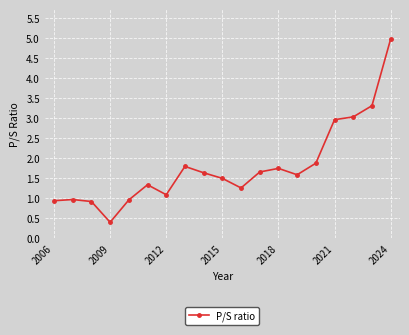

True or false: the data has more than 2 interior local peaks.

True